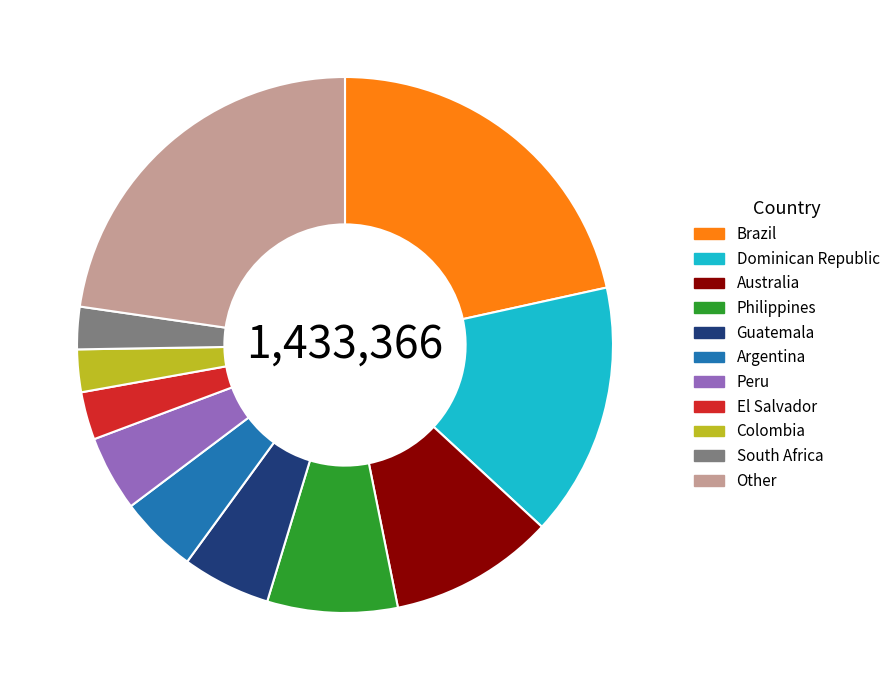

Count the number of slices in the pie.

11